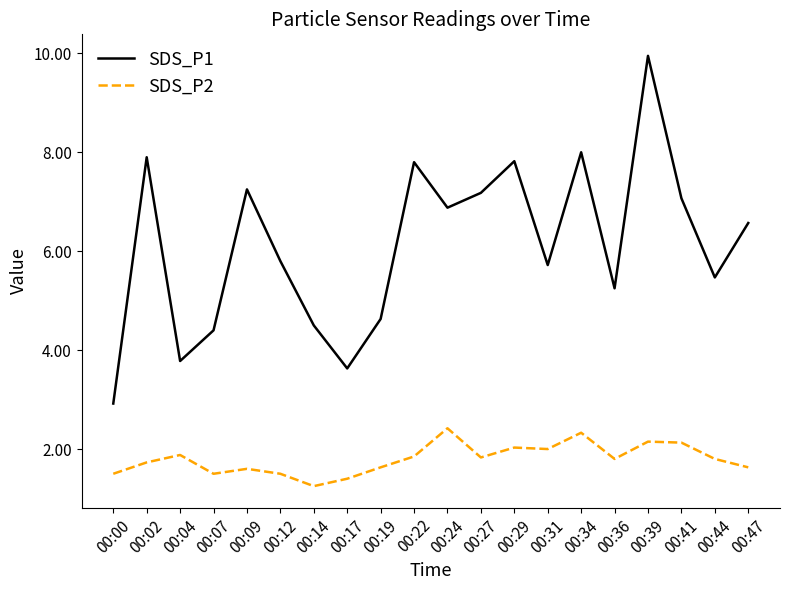

At which label does SDS_P2 reach its peak?

00:24